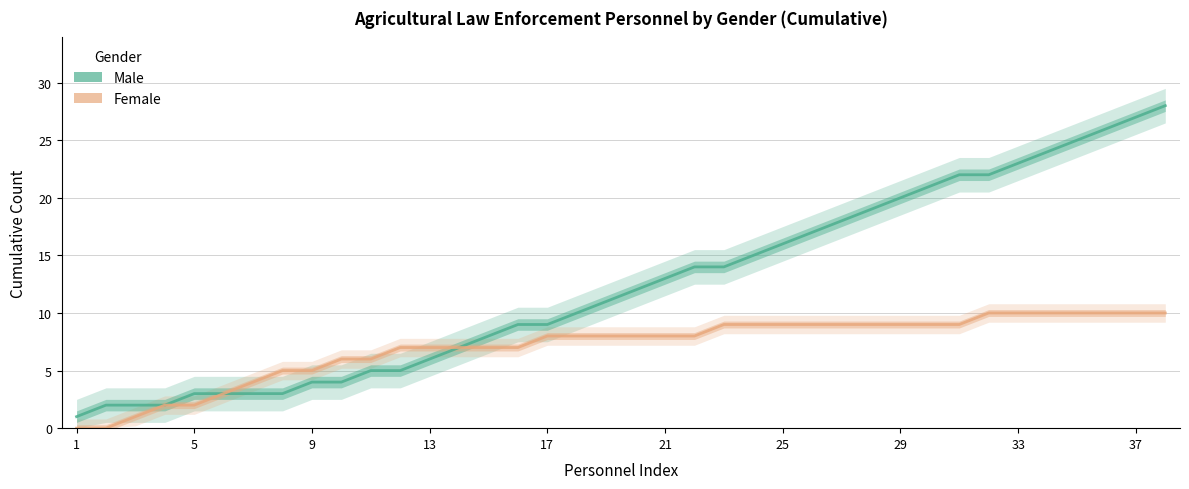

At how many categories does at least one series exceed 20?

9